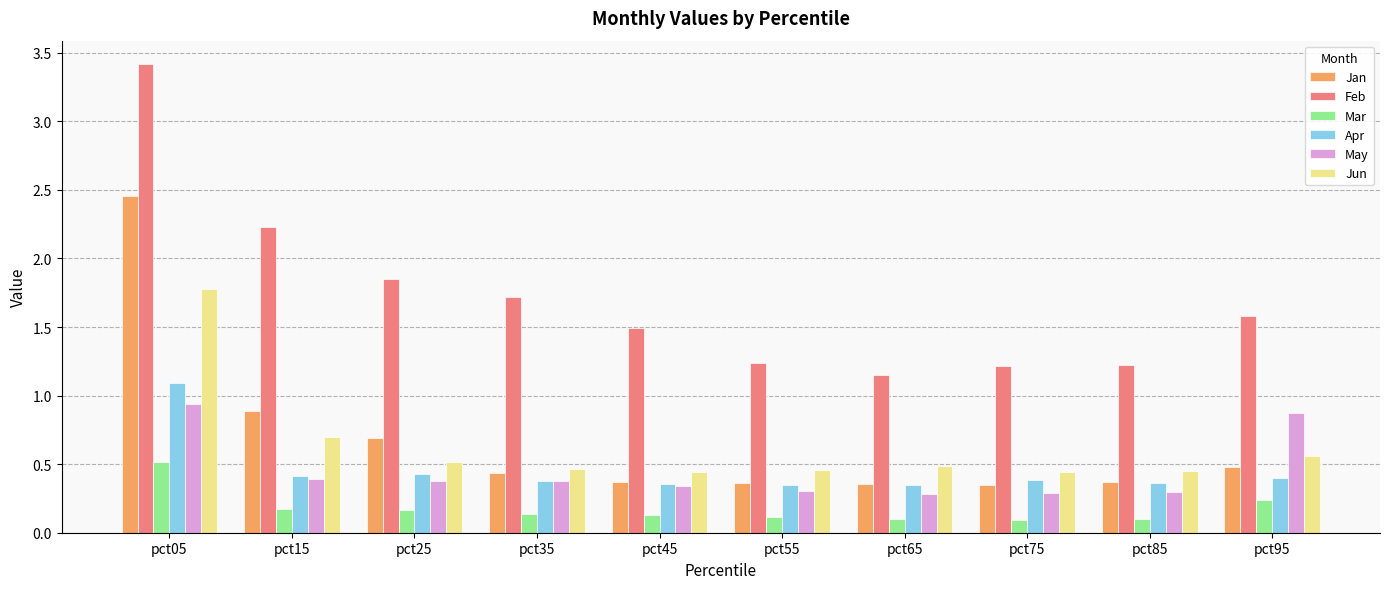

Is the value of Jan at pct55 greater than the value of Feb at pct45?

No